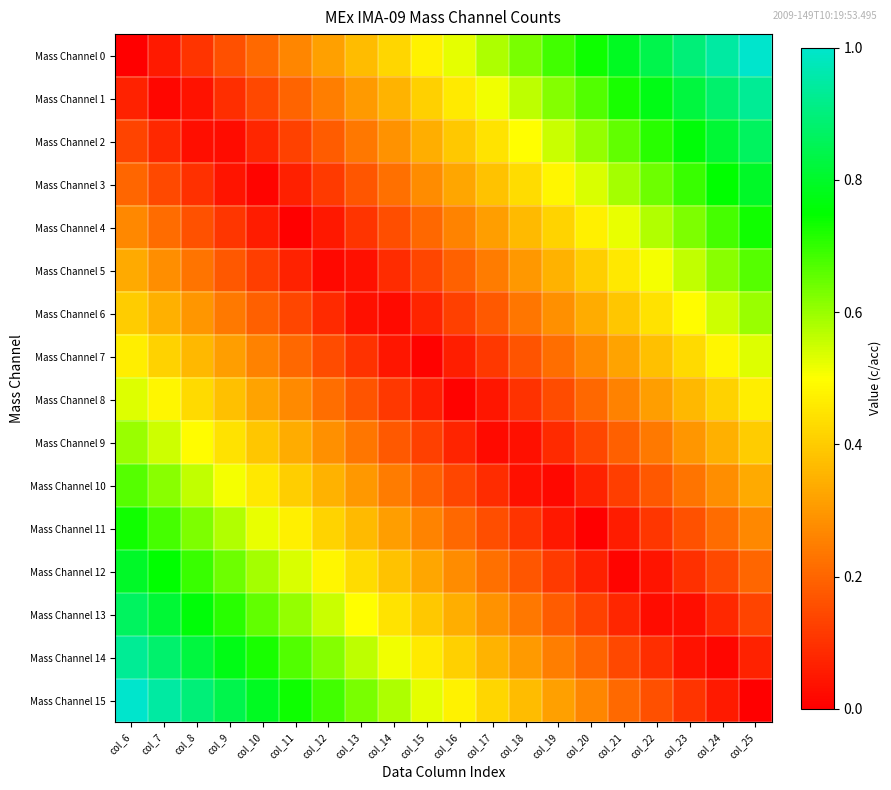

At how many categories does at least one series exceed 0?

20